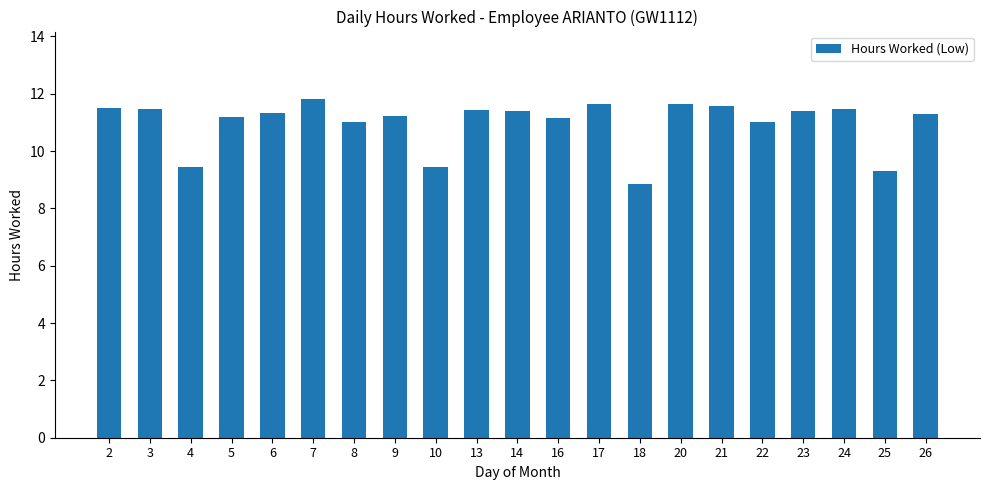

Read the value at 4.

9.4